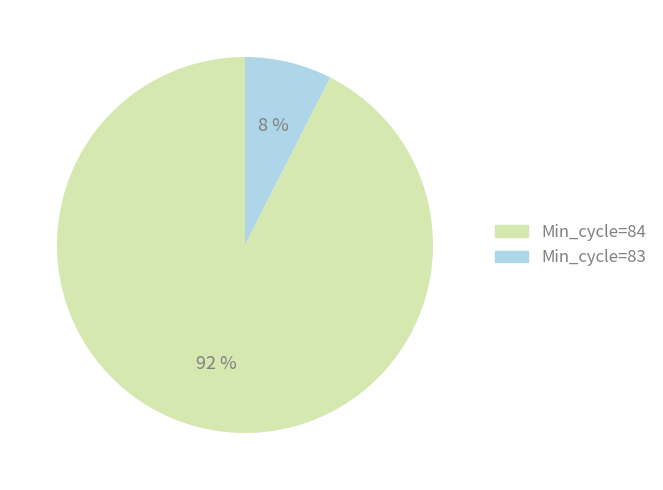

How many segments does this pie chart have?

2